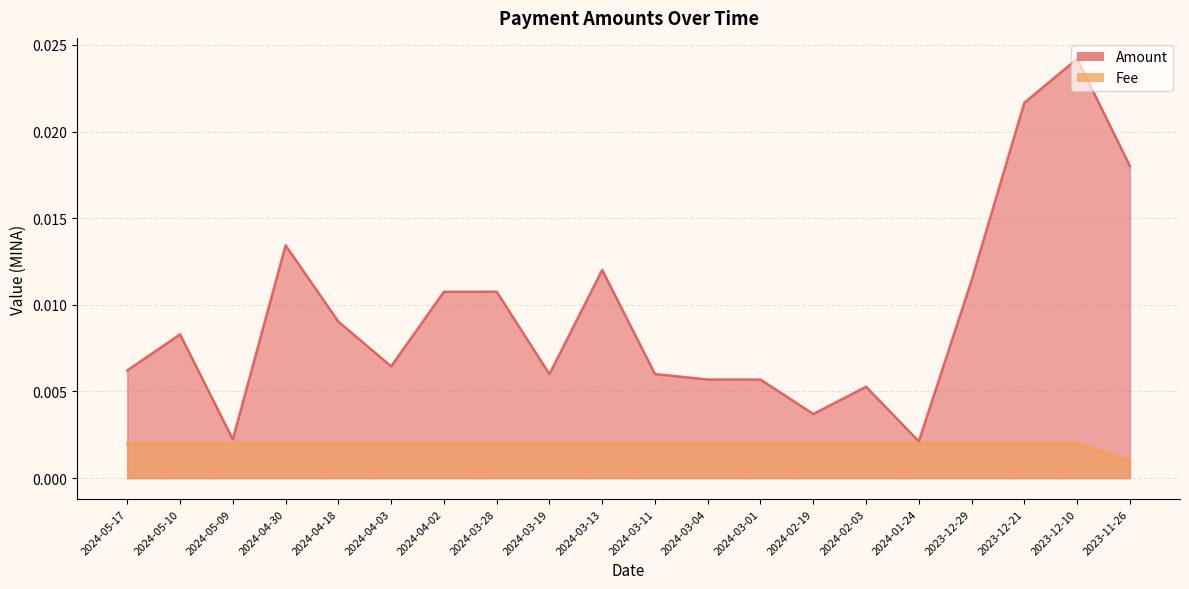

How many lines are shown in the chart?

2